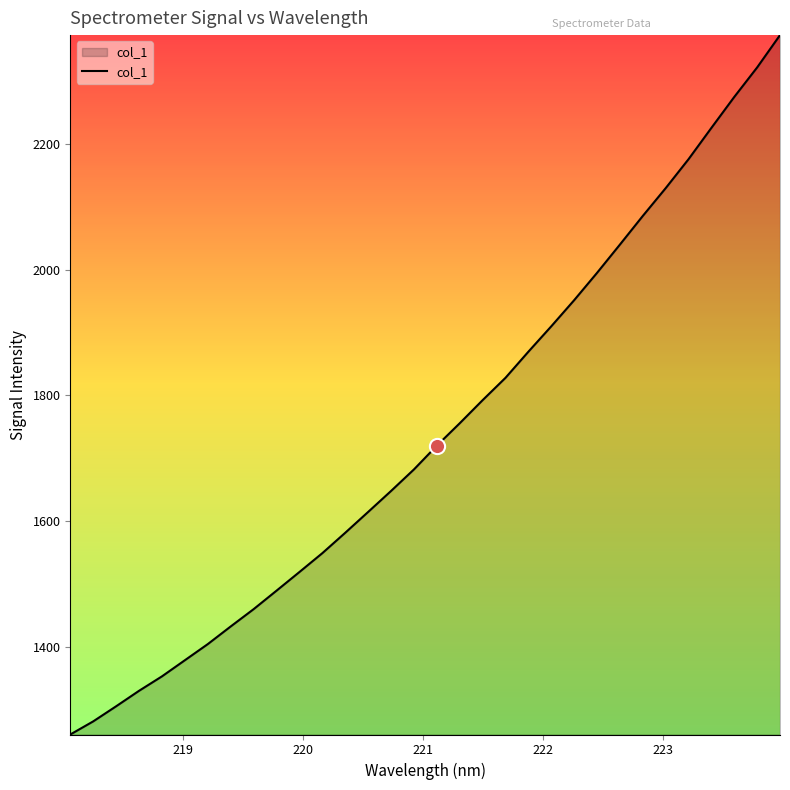

What is the difference between the maximum and minimum values?

1113.3